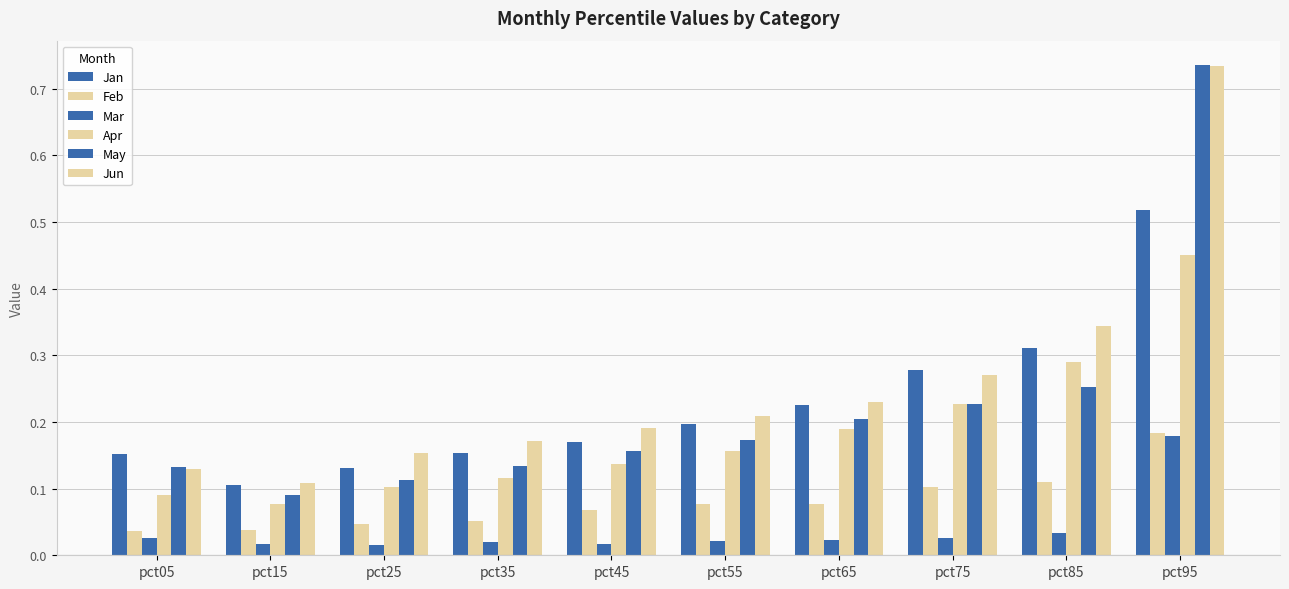

Reading left to right, extract all data points from this chart.

Jan: pct05=0.2	pct15=0.1	pct25=0.1	pct35=0.2	pct45=0.2	pct55=0.2	pct65=0.2	pct75=0.3	pct85=0.3	pct95=0.5
Feb: pct05=0.0	pct15=0.0	pct25=0.0	pct35=0.1	pct45=0.1	pct55=0.1	pct65=0.1	pct75=0.1	pct85=0.1	pct95=0.2
Mar: pct05=0.0	pct15=0.0	pct25=0.0	pct35=0.0	pct45=0.0	pct55=0.0	pct65=0.0	pct75=0.0	pct85=0.0	pct95=0.2
Apr: pct05=0.1	pct15=0.1	pct25=0.1	pct35=0.1	pct45=0.1	pct55=0.2	pct65=0.2	pct75=0.2	pct85=0.3	pct95=0.5
May: pct05=0.1	pct15=0.1	pct25=0.1	pct35=0.1	pct45=0.2	pct55=0.2	pct65=0.2	pct75=0.2	pct85=0.3	pct95=0.7
Jun: pct05=0.1	pct15=0.1	pct25=0.2	pct35=0.2	pct45=0.2	pct55=0.2	pct65=0.2	pct75=0.3	pct85=0.3	pct95=0.7